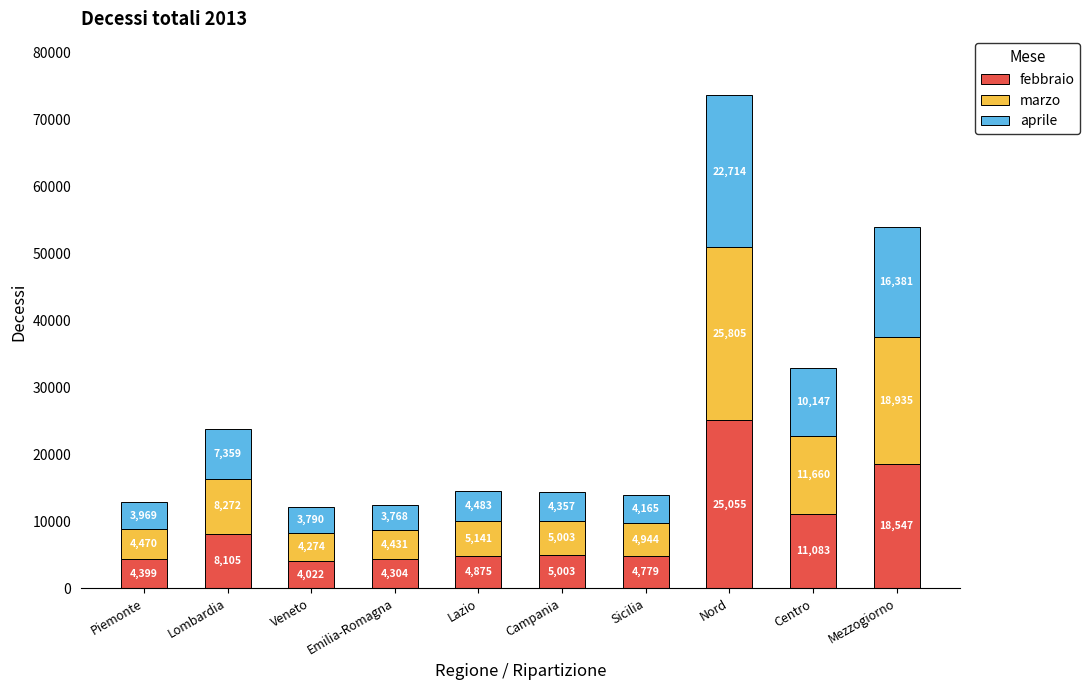

What is the average value of the febbraio series?

9017